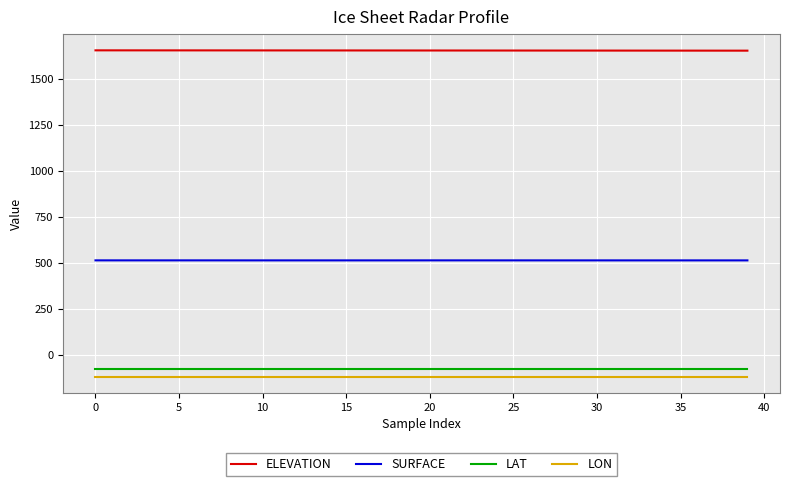

What is the lowest value of the LON series?

-116.8